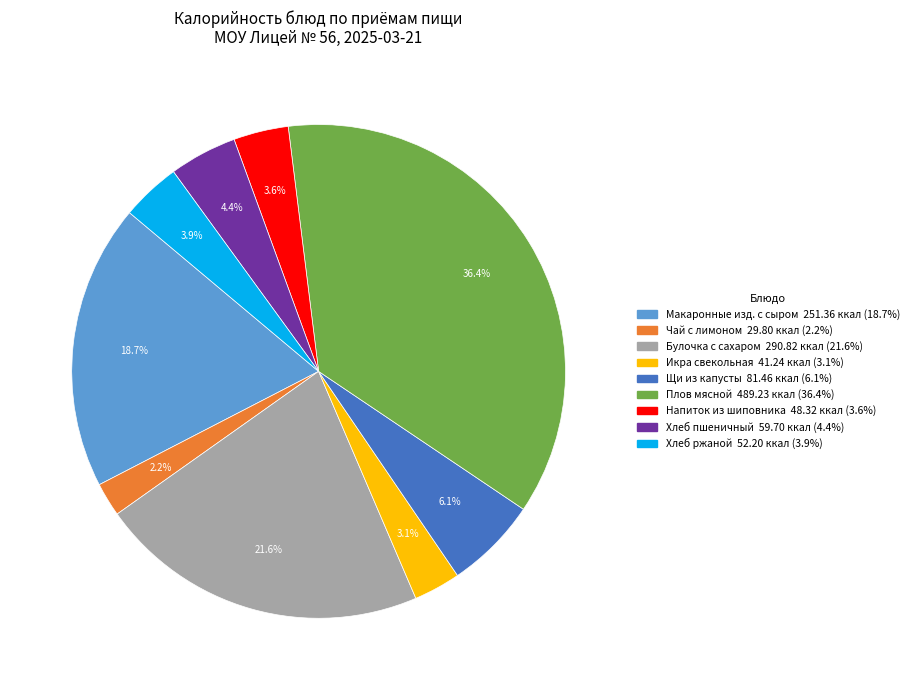

Is there any slice that represents more than half of the pie?

No